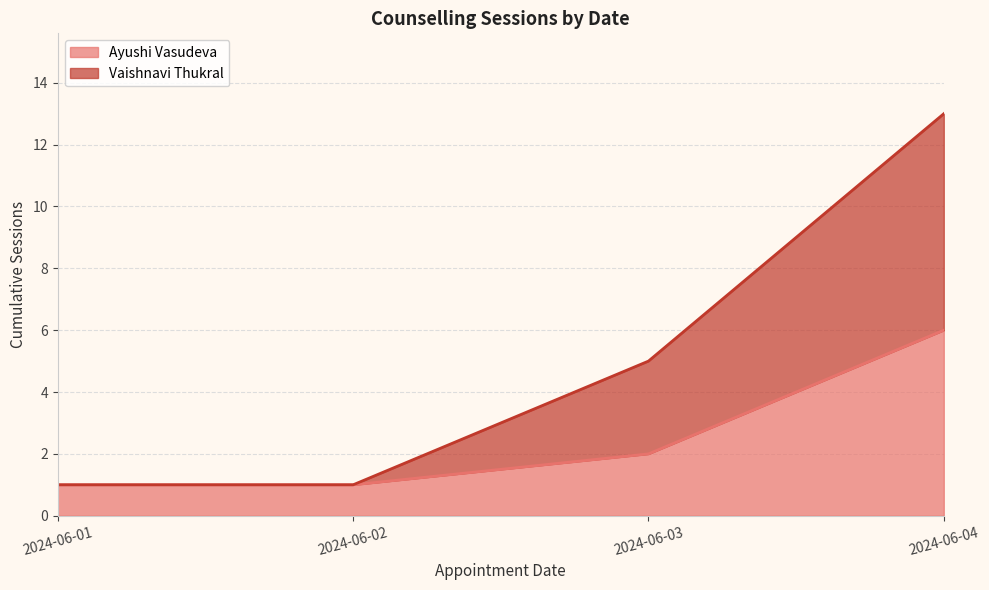

What is the maximum value for Ayushi Vasudeva?

6